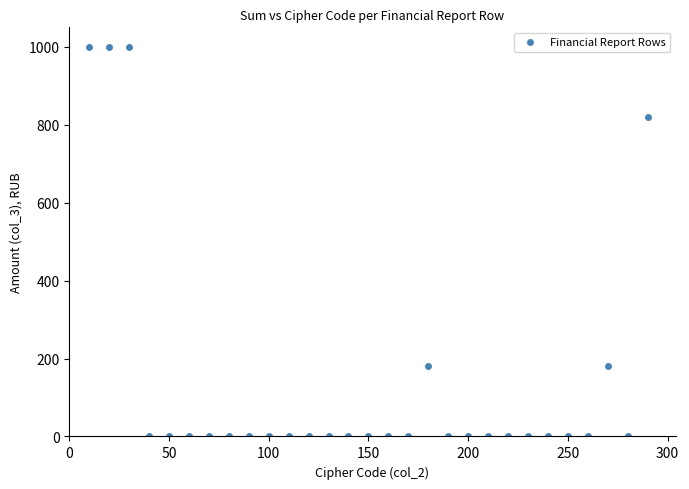

What is the range of Y values (max minus min)?

1000